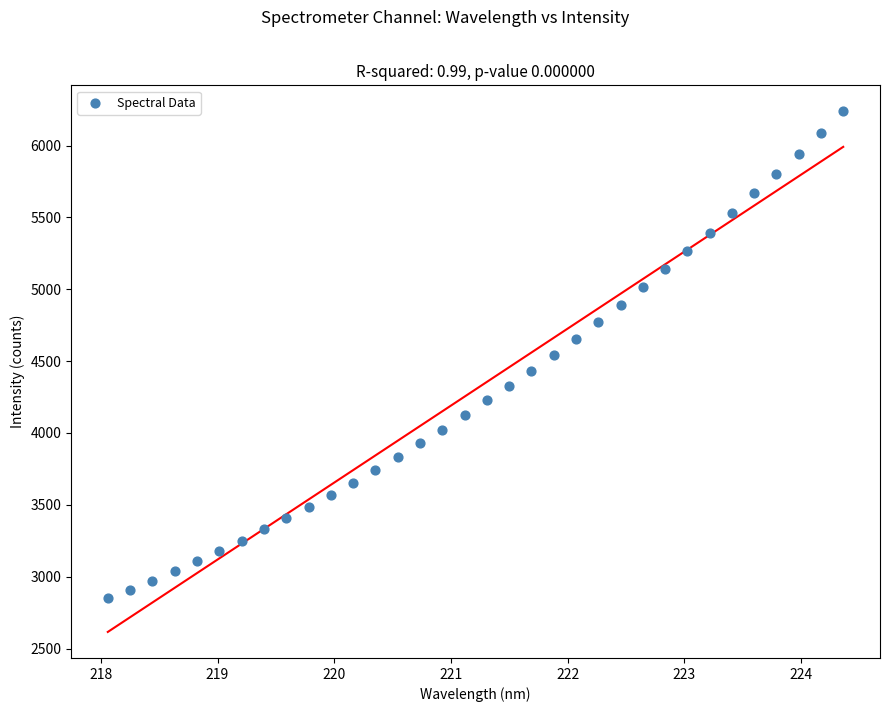

What is the range of X values (max minus min)?

6.3